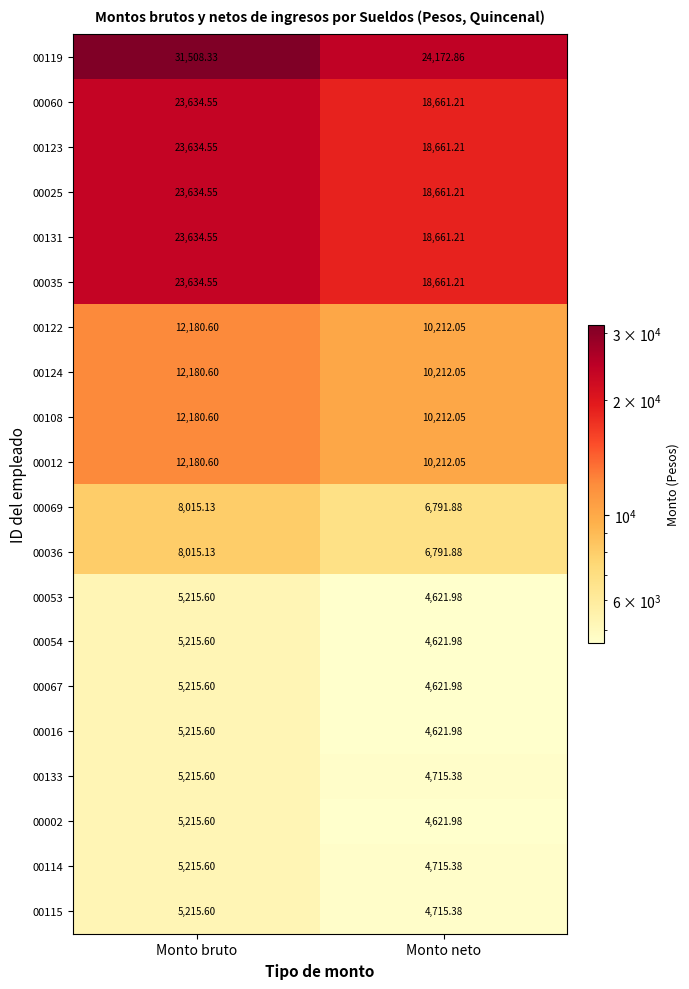

How many distinct data groups are displayed?

20